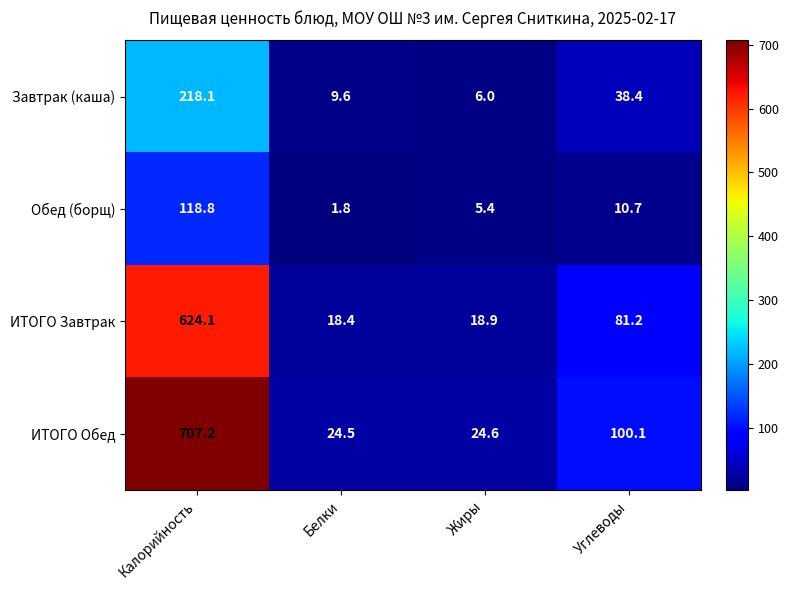

What is the difference between the highest and lowest values at Калорийность?

588.4